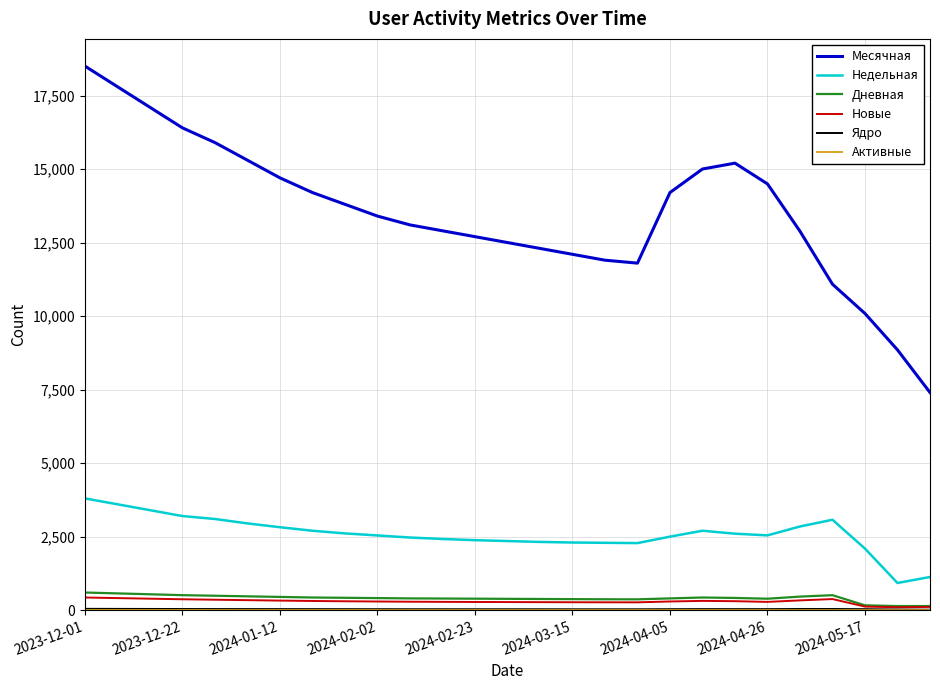

Which series has the largest range (max minus min)?

Месячная